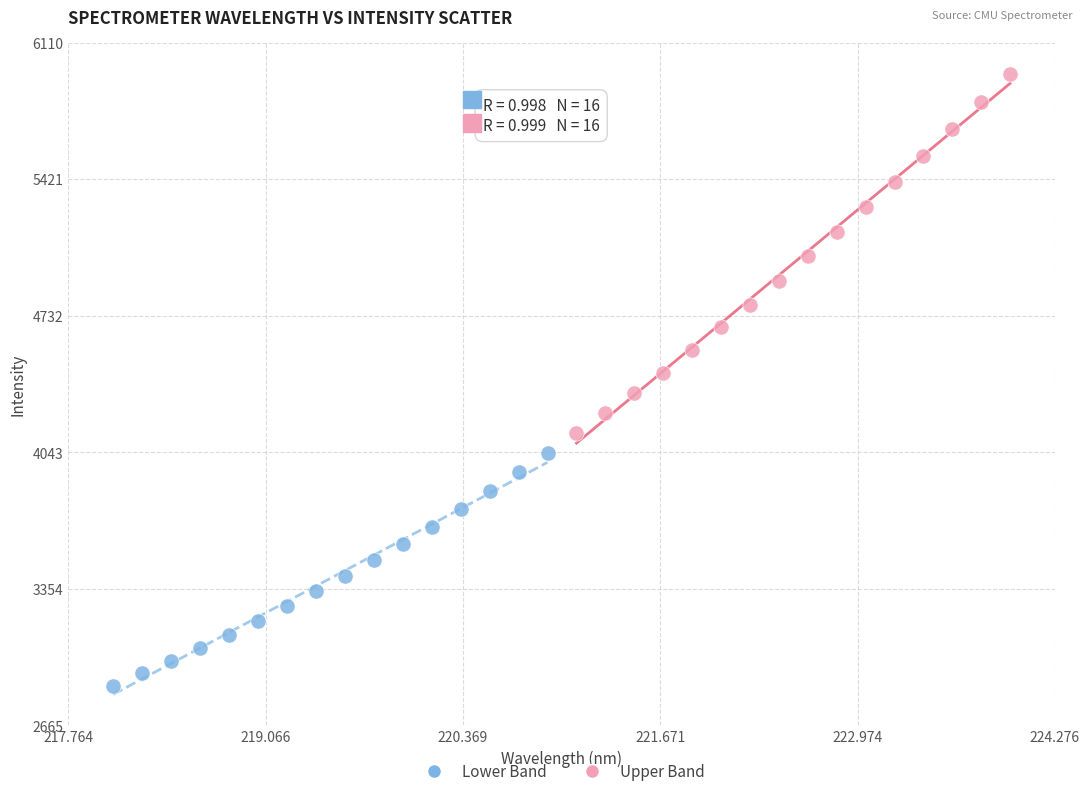

What are all the series names shown in the legend?

Lower Band, Upper Band